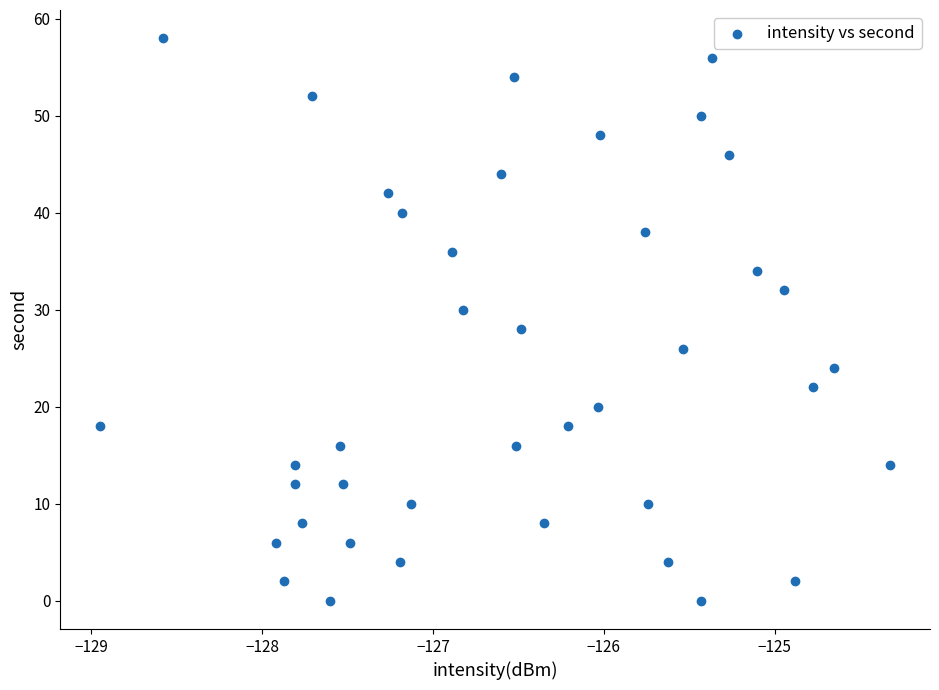

Count the number of points in this scatter plot.

40